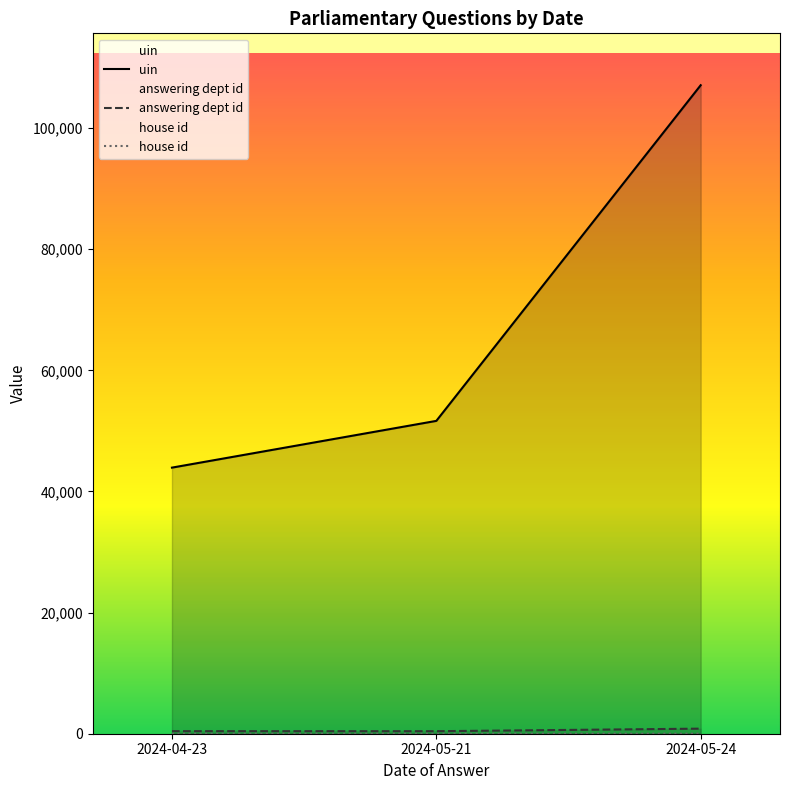

How many data points in uin are less than 51661?

1